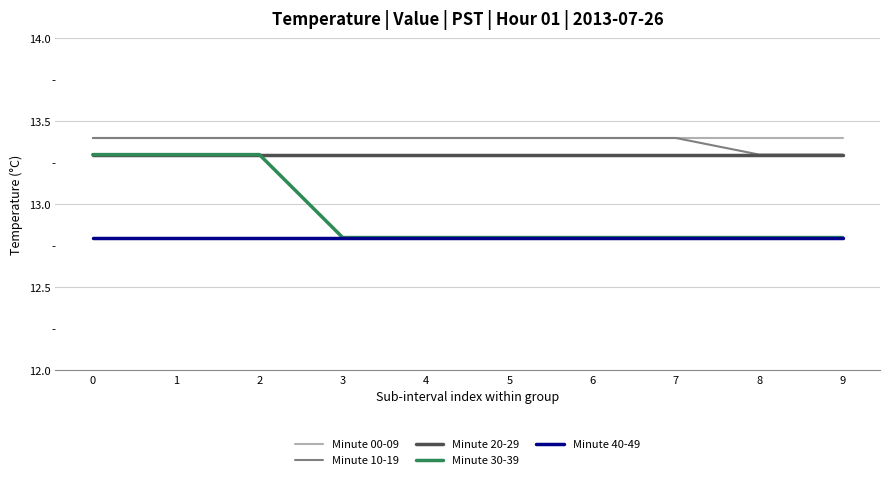

Which series has the largest range (max minus min)?

Minute 30-39